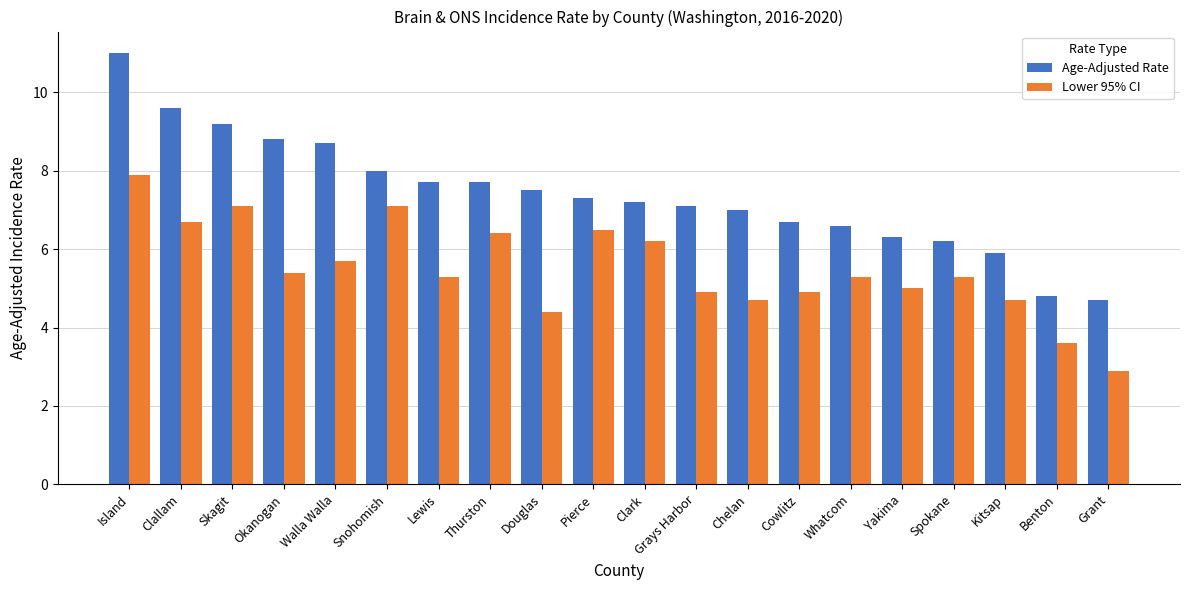

At which category is the sum across all series the highest?

Island